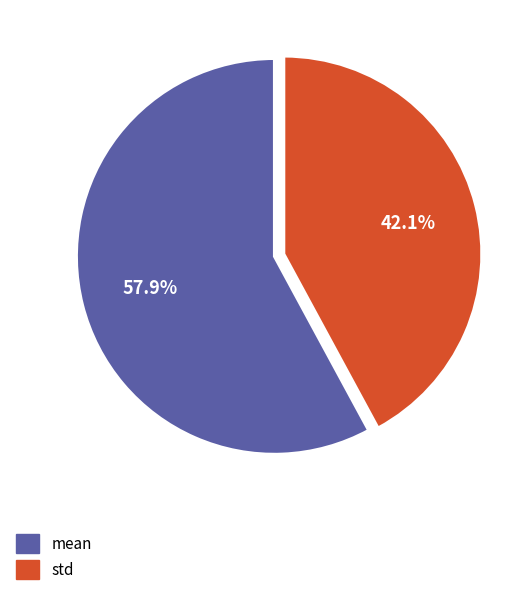

Do std and mean together represent more than half of the pie?

Yes